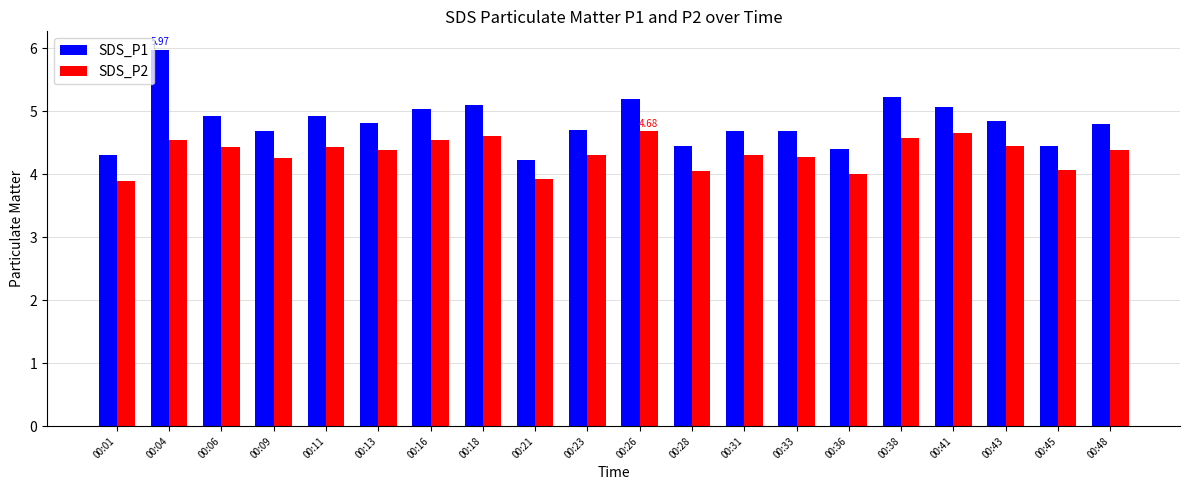

List the series in order of their overall mean, highest first.

SDS_P1, SDS_P2